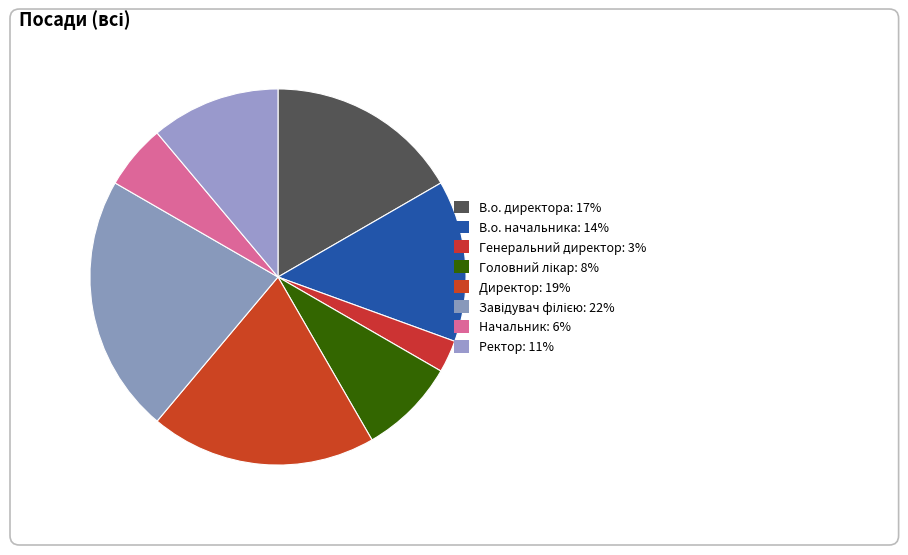

Rank the categories by value from lowest to highest.

Генеральний директор, Начальник, Головний лікар, Ректор, В.о. начальника, В.о. директора, Директор, Завідувач філією